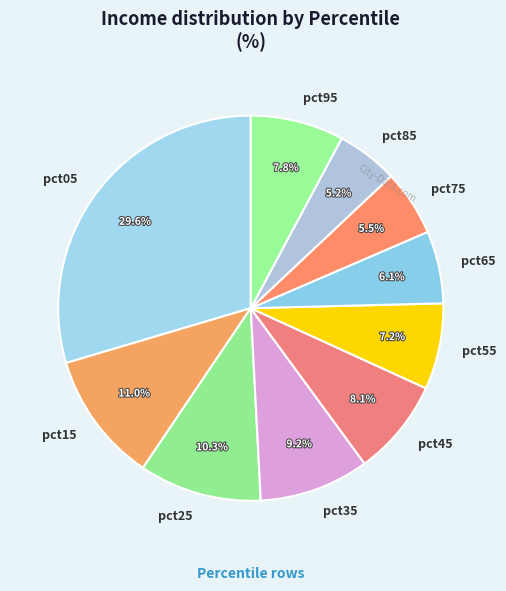

Is there a majority slice in this chart?

No